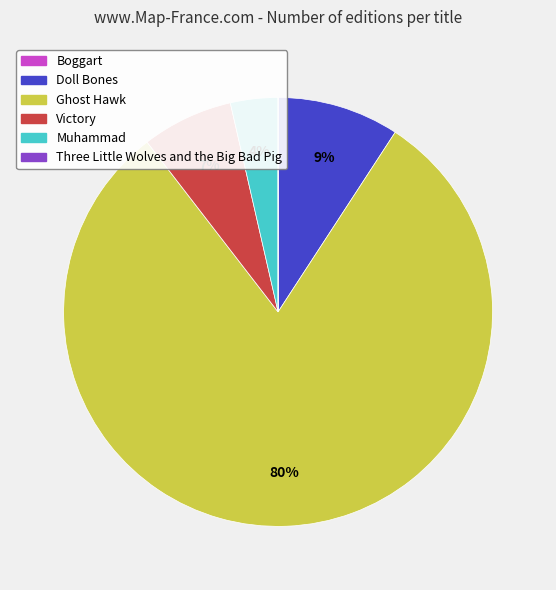

To the nearest percent, what percentage of the pie is Doll Bones?

9%